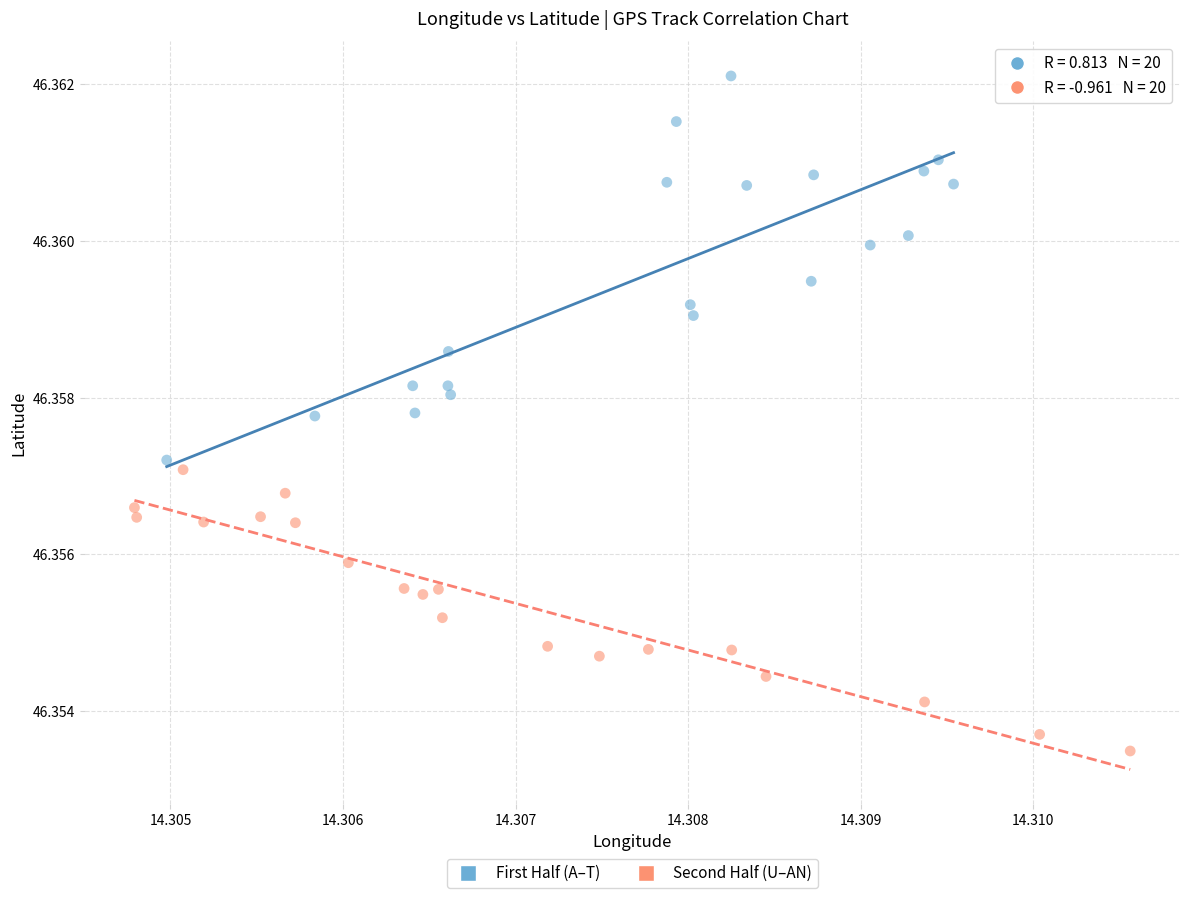

Which series reaches the maximum Y coordinate?

First Half (A–T)